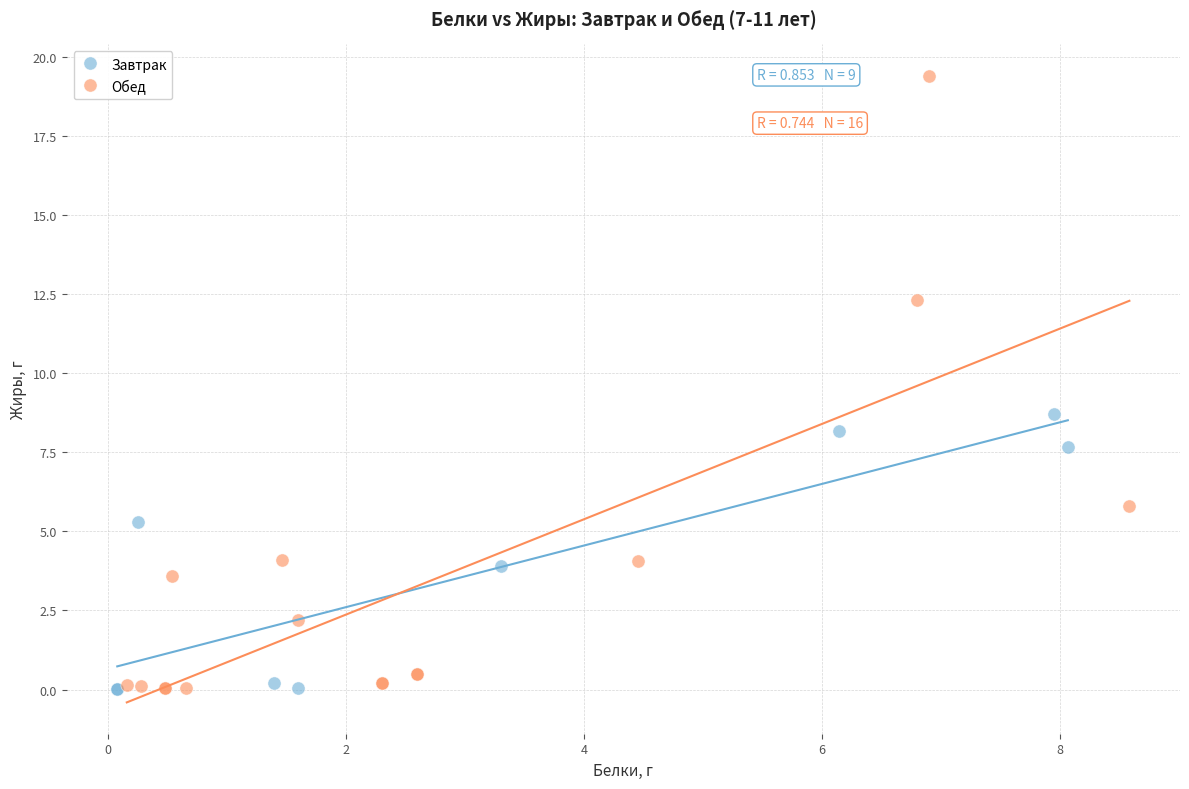

Which series reaches the maximum Y coordinate?

Обед